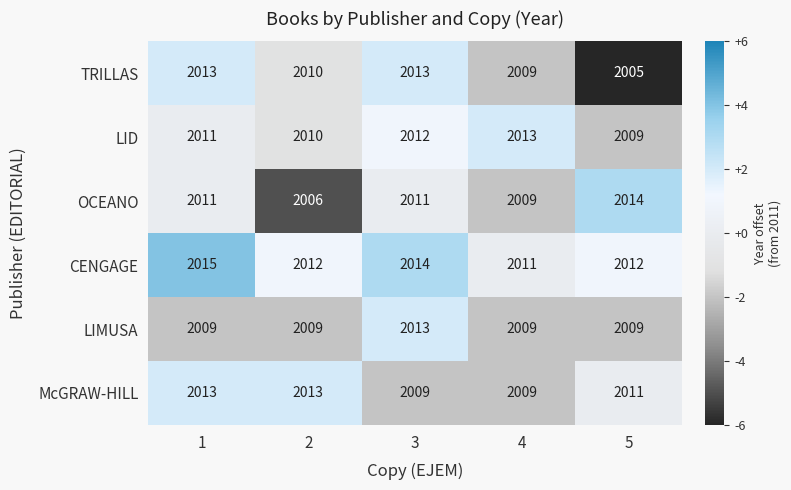

True or false: McGRAW-HILL has a value of 2013 at 1.

True